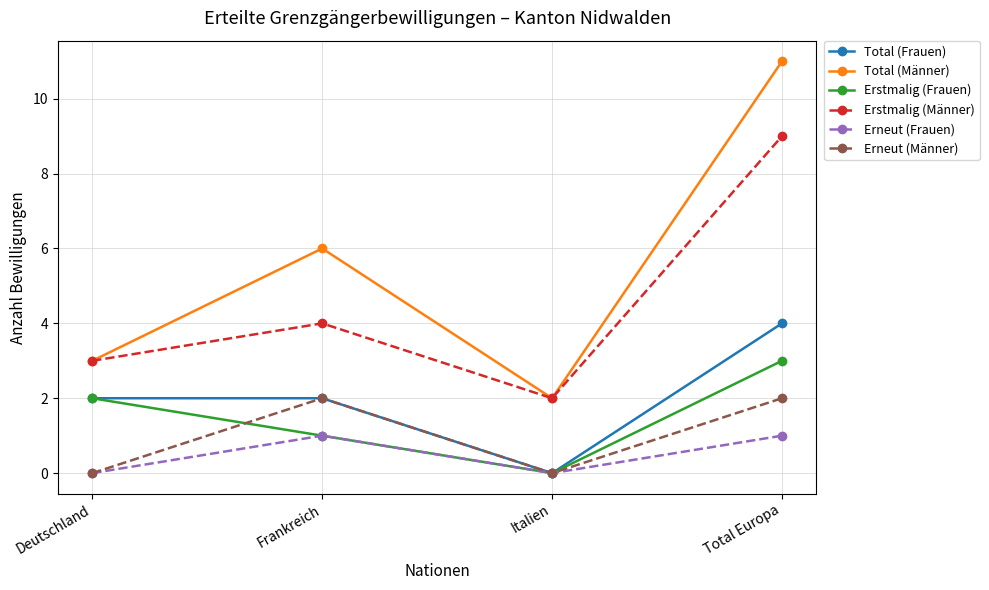

At how many categories does at least one series exceed 9?

1